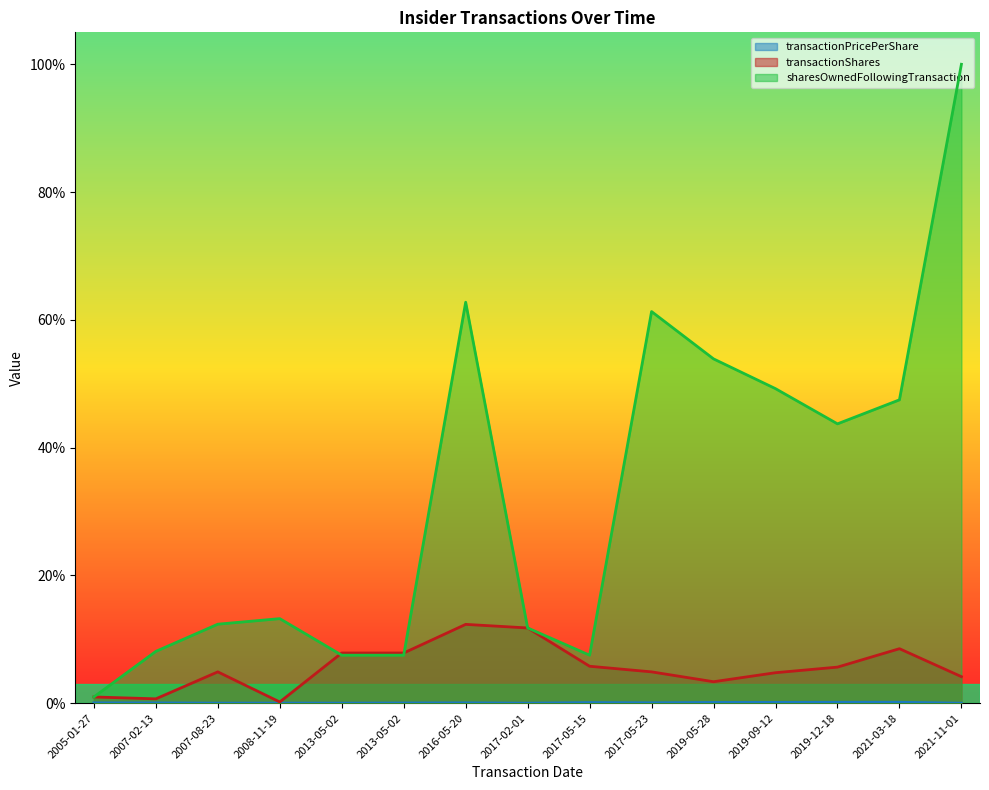

What is the sum of all transactionPricePerShare values?

0.9